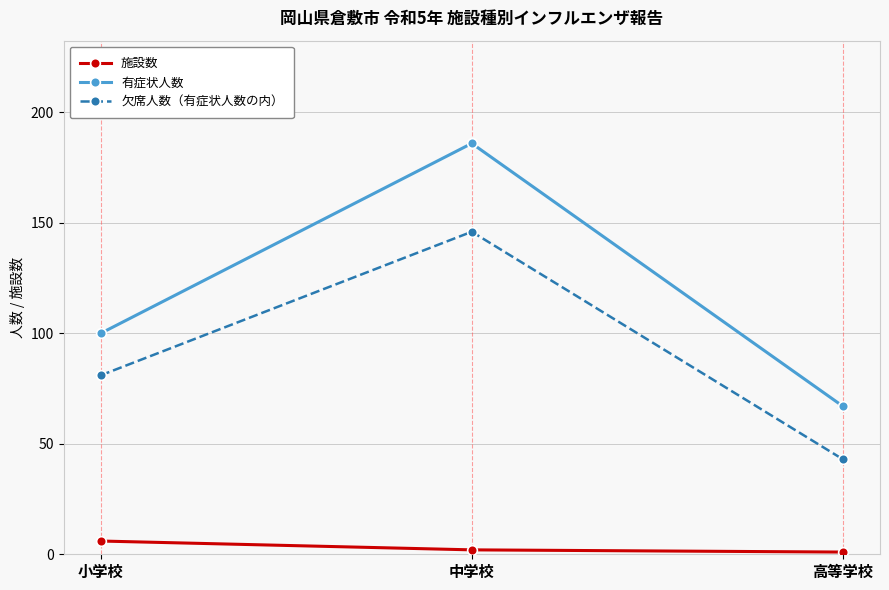

List the labels in order of 欠席人数（有症状人数の内） value, largest first.

中学校, 小学校, 高等学校